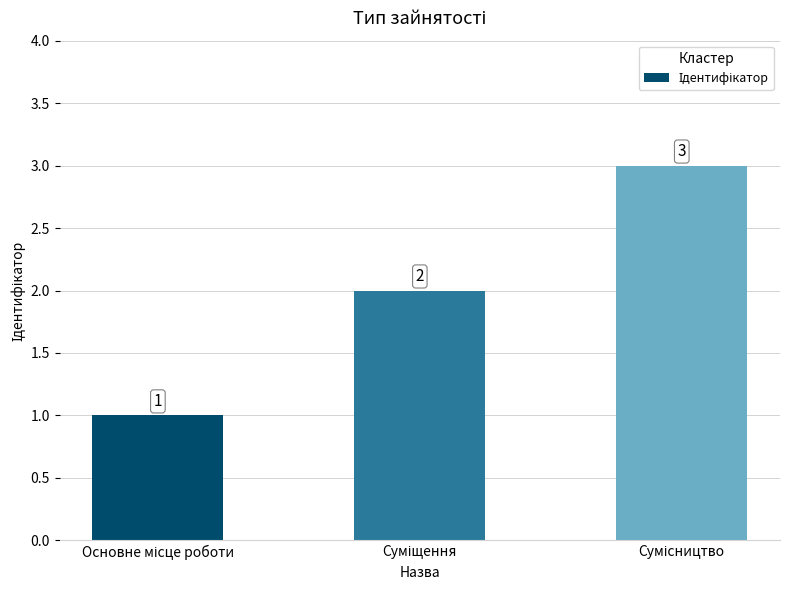

What is the value of the 1st bar from the left?

1